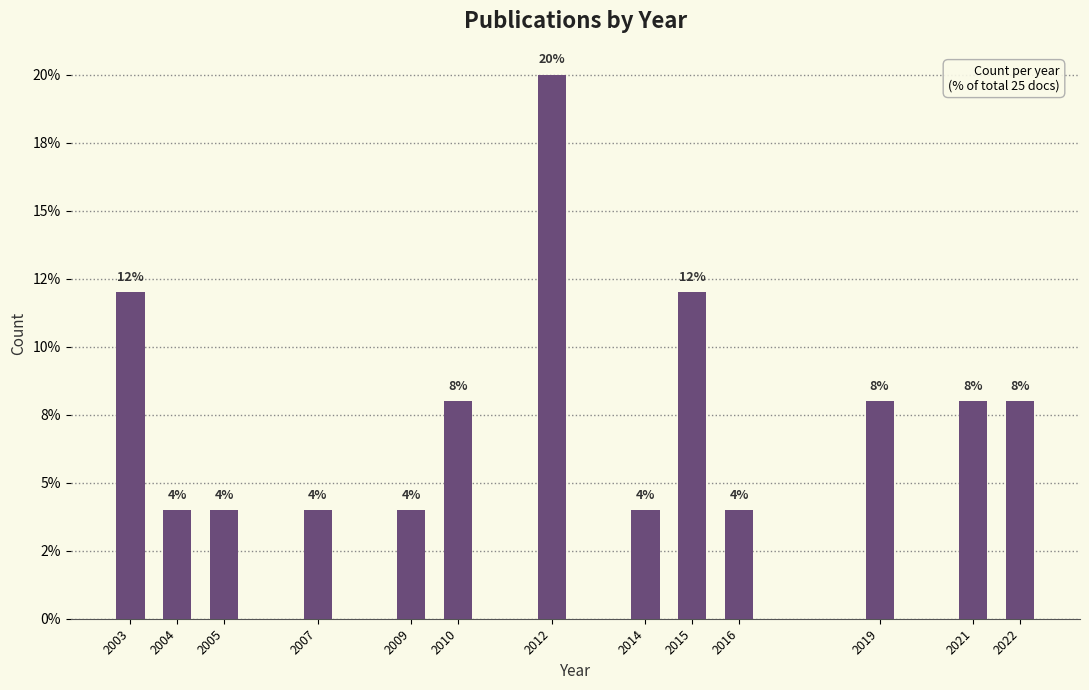

Are the bars horizontal?

No